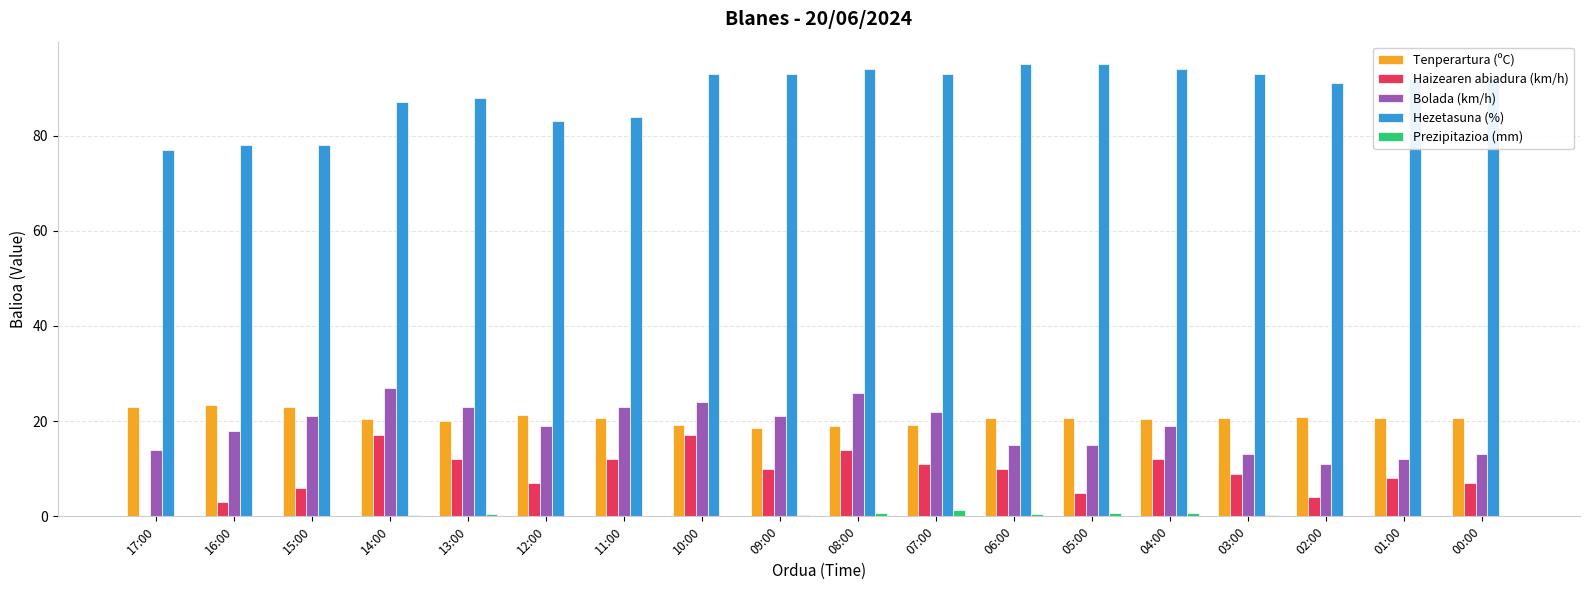

What is the highest value of the Bolada (km/h) series?

27.0